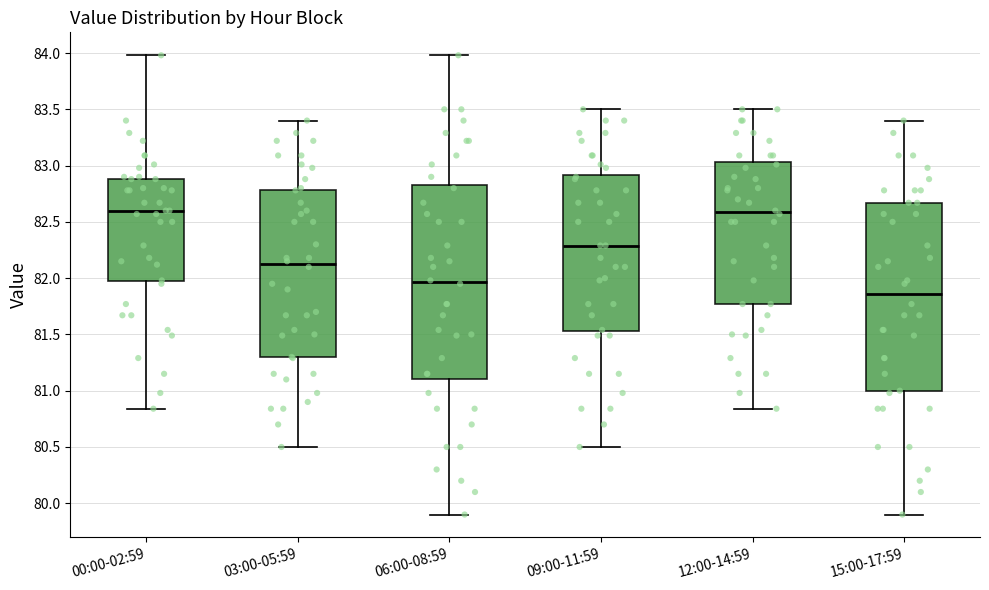

Where is the lower edge of the box for 06:00-08:59 on the y-axis? The values are not printed on the chart, so give them approximately, as read against the axis.

81.10